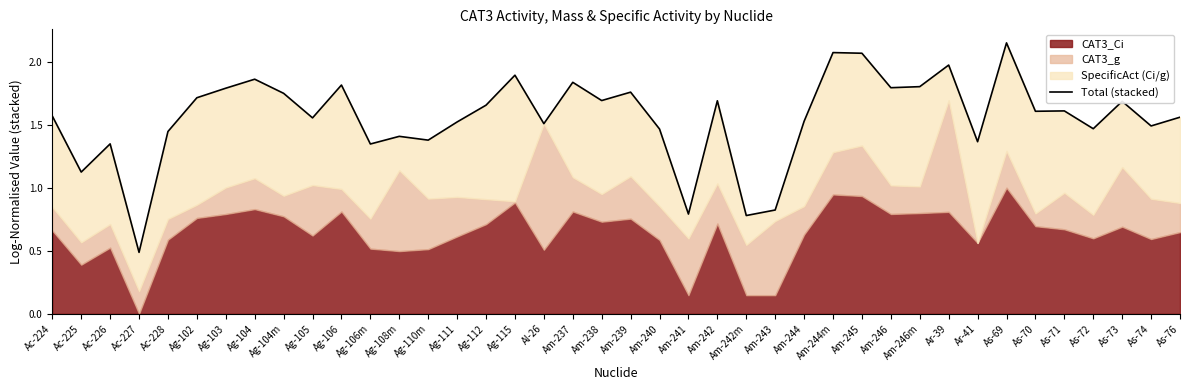

How many lines are shown in the chart?

1